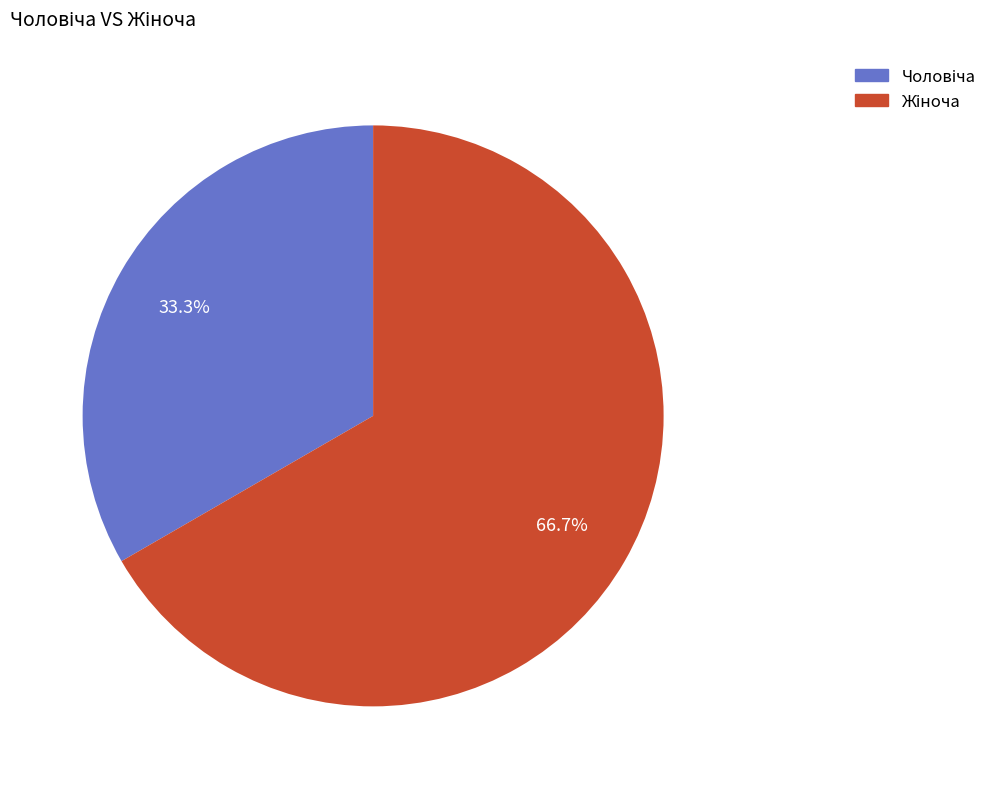

Does any single category account for the majority?

Yes